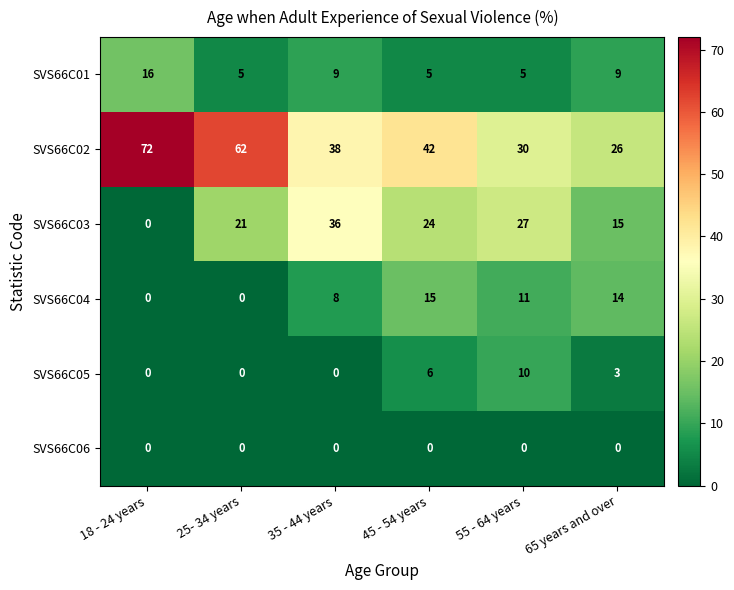

The SVS66C03 series shows 21 at 25- 34 years. True or false?

True